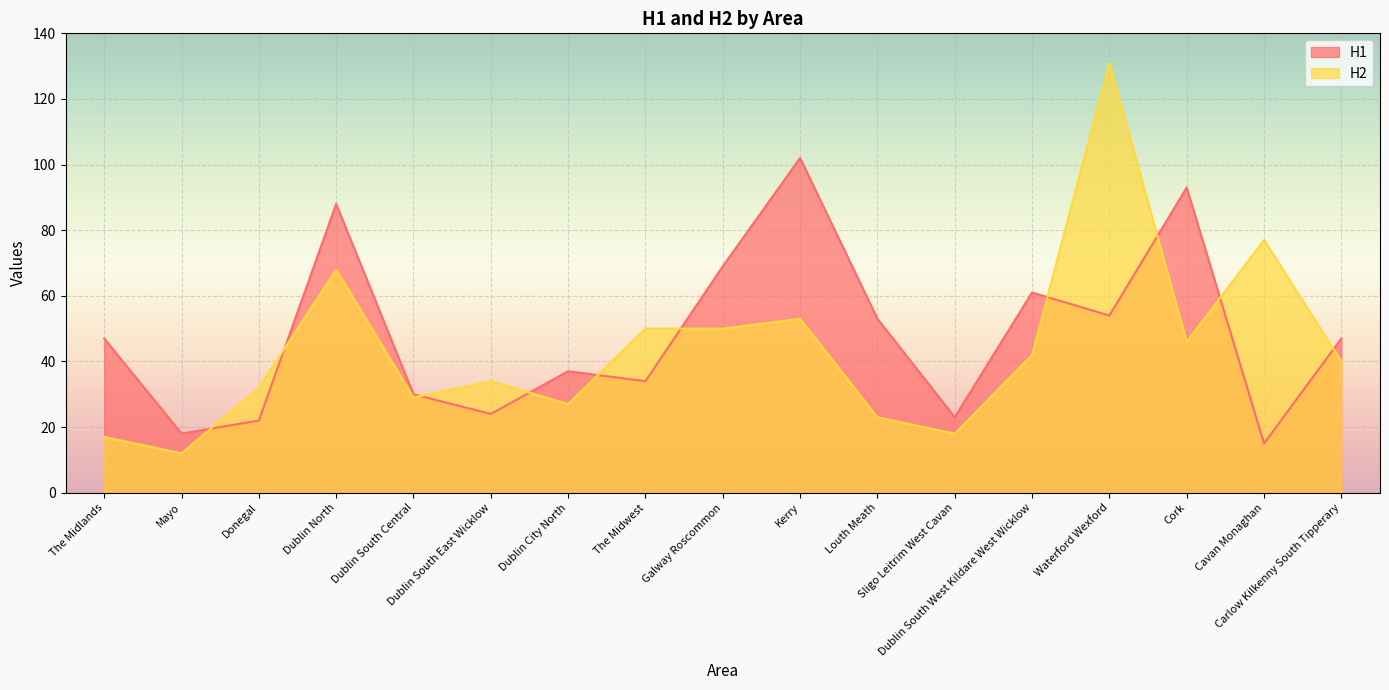

At how many categories does at least one series exceed 28?

15